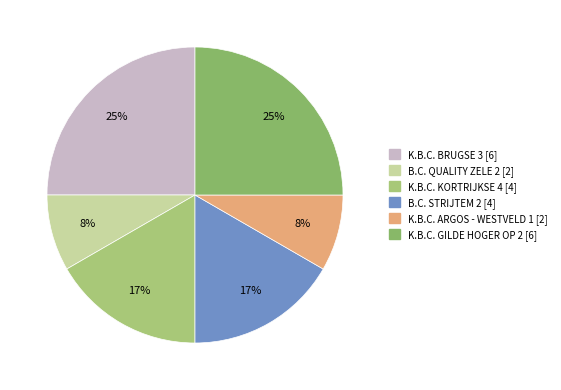

Which slice is the largest?

K.B.C. BRUGSE 3